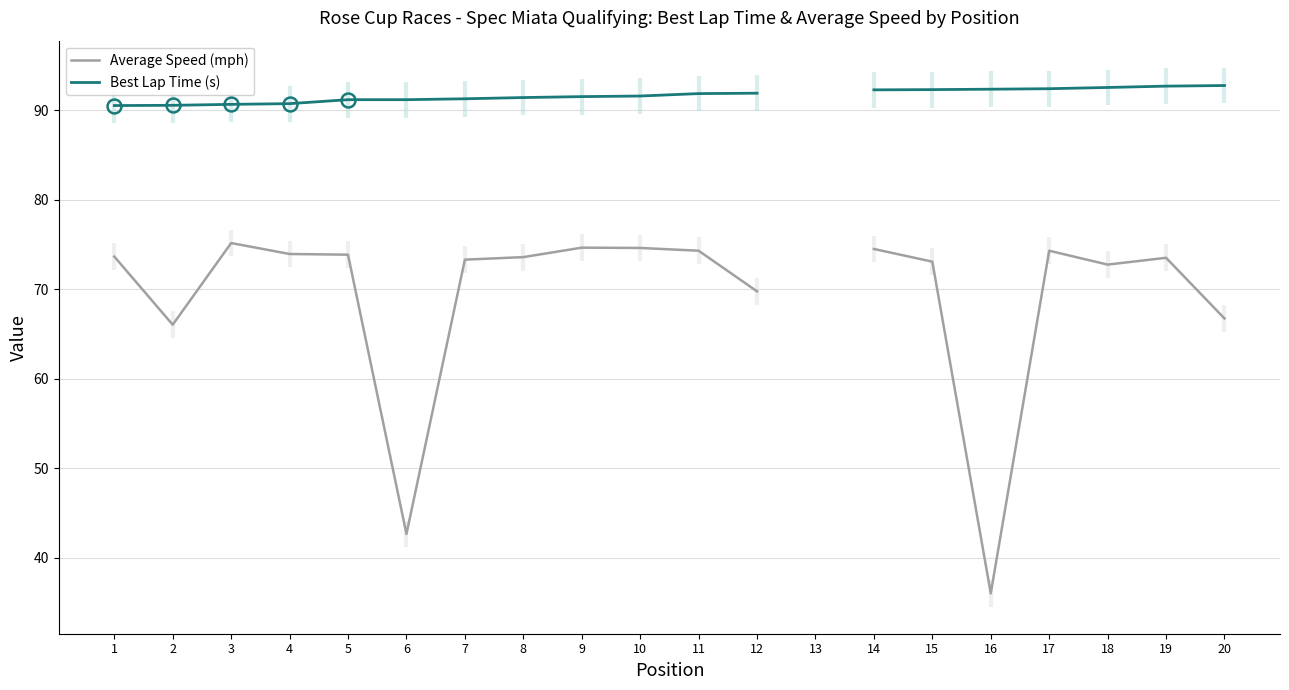

Read the Best Lap Time (s) value at 7.

91.3